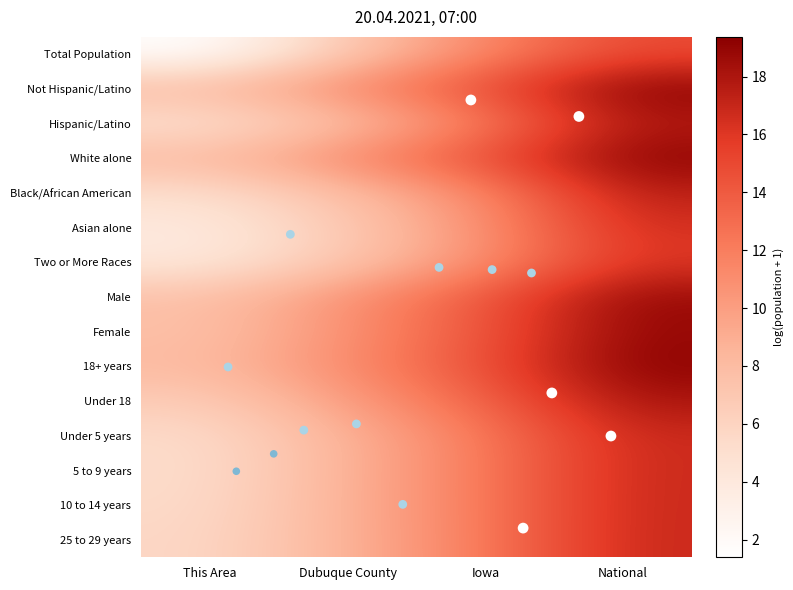

Count the number of data series in this chart.

15